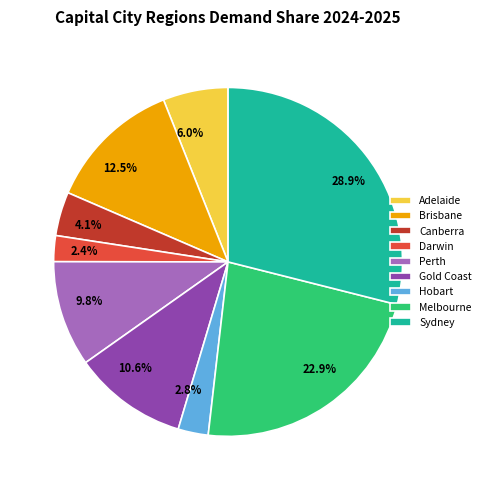

Does any single category account for the majority?

No